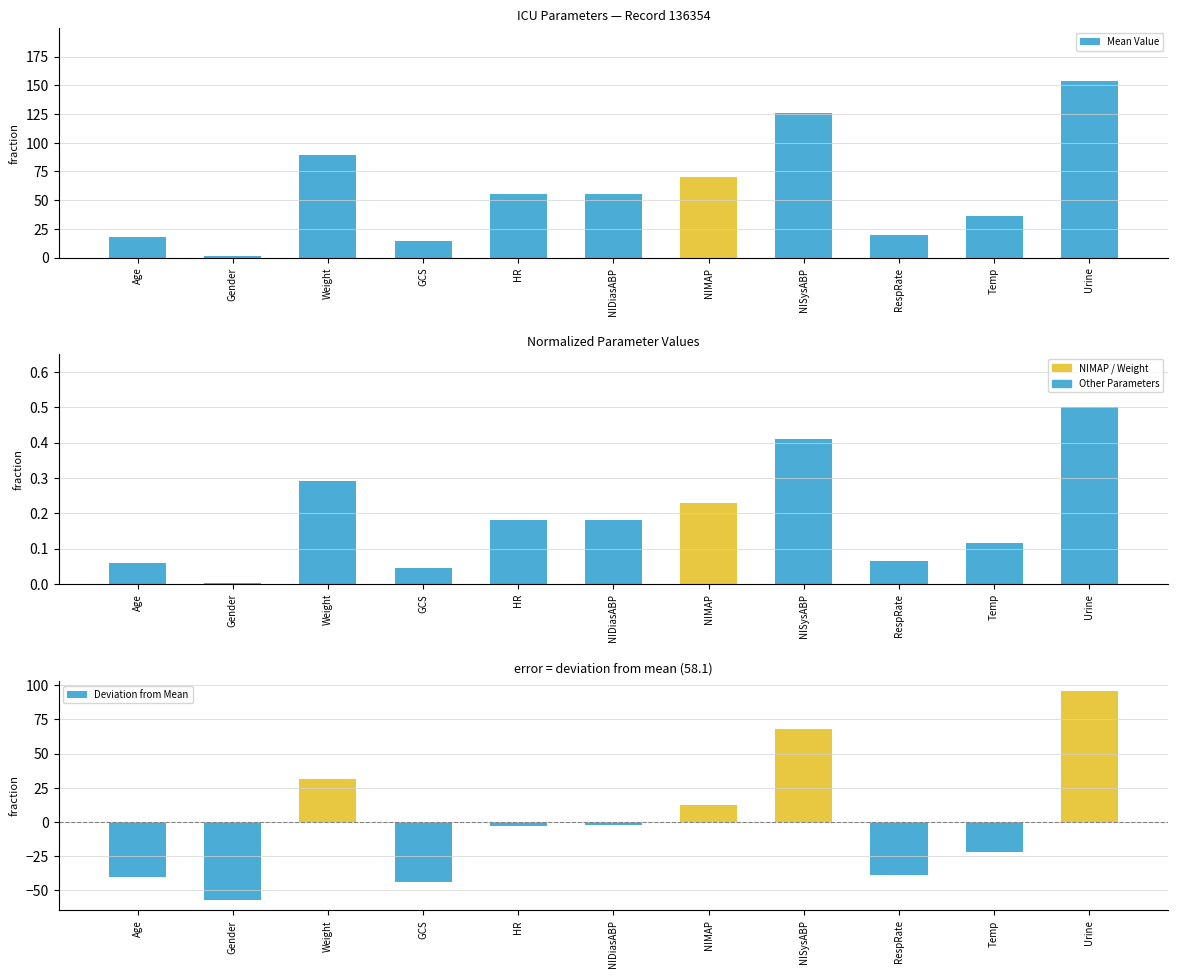

Which label corresponds to the smallest value in the chart?

Gender